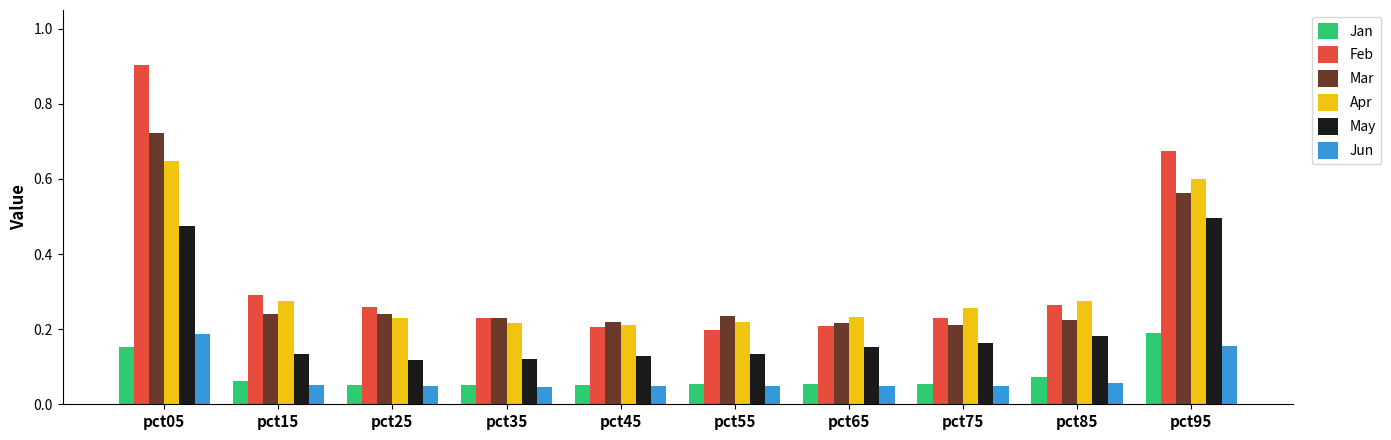

True or false: Apr has a value of 0.2 at pct65.

True